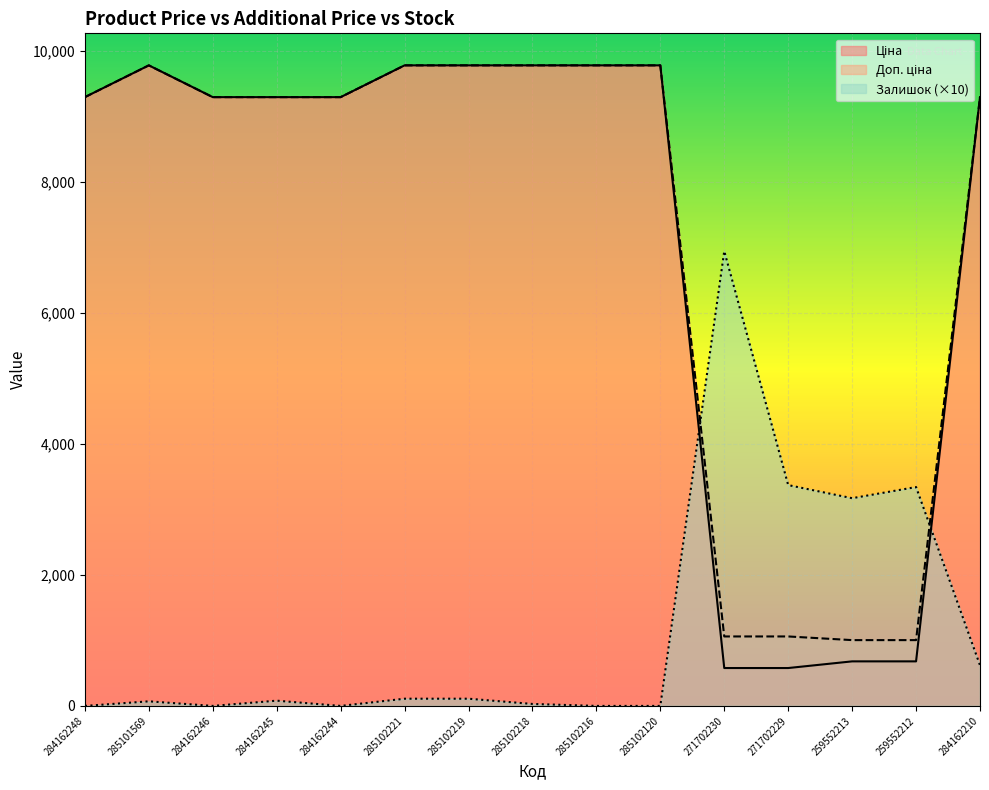

How many values in the Залишок series are below 80?

7